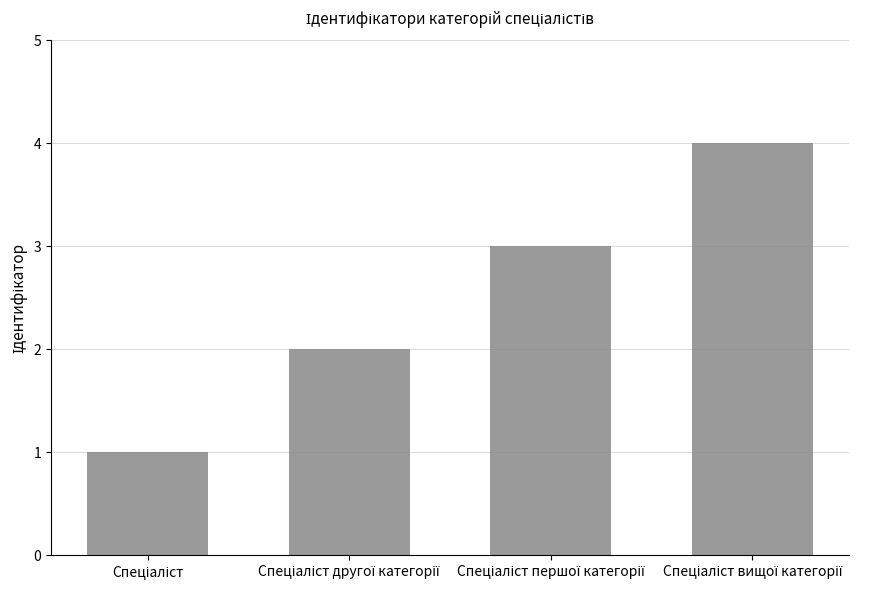

What is the sum of all values?

10